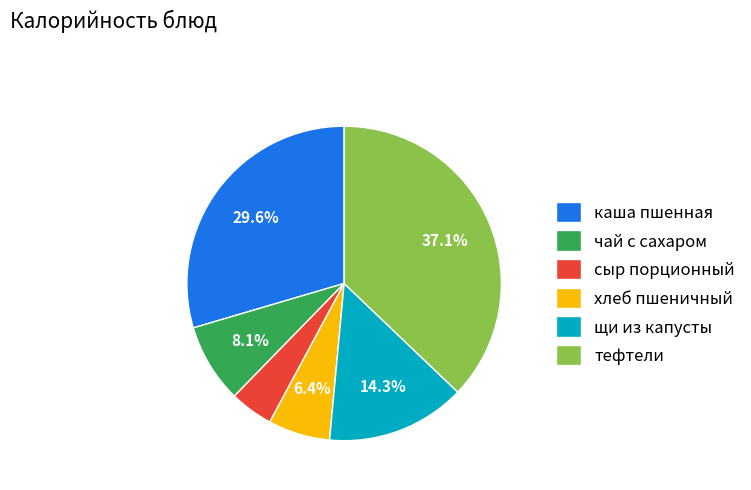

How much of the chart is everything except тефтели?

62.9%